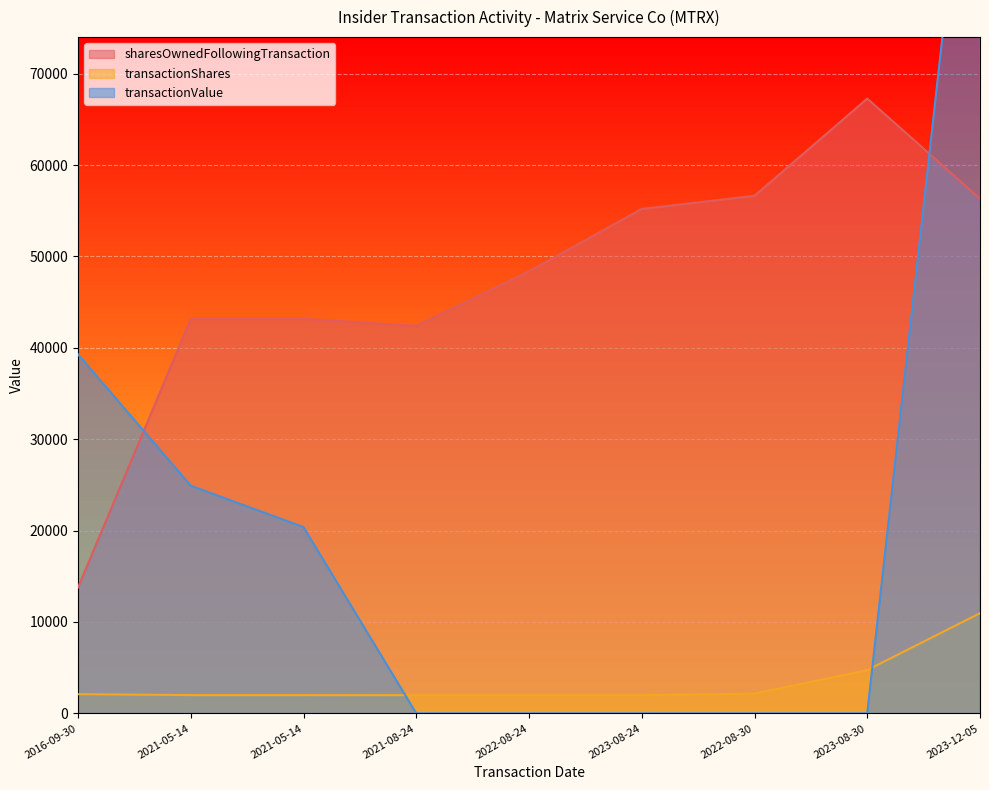

Rank the series by their maximum value, from highest to lowest.

transactionValue, sharesOwnedFollowingTransaction, transactionShares